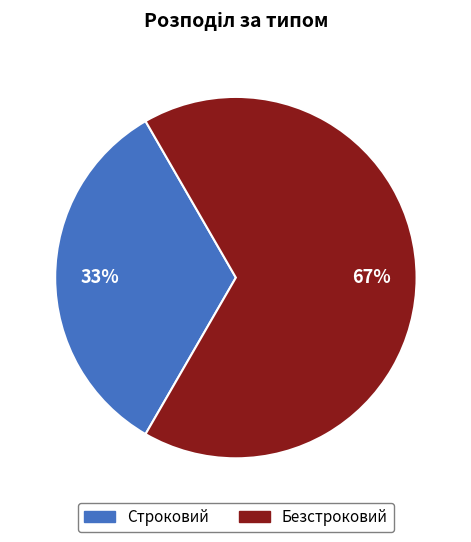

To the nearest percent, what portion does Безстроковий represent?

67%